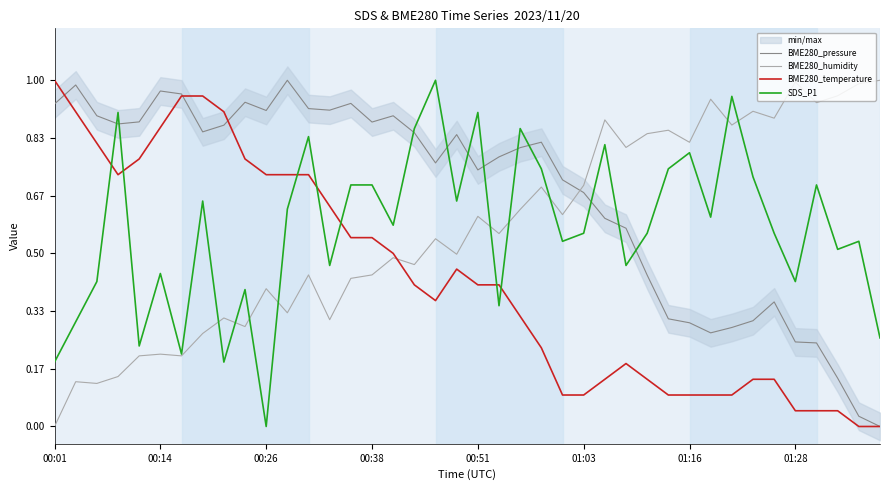

True or false: BME280_pressure and SDS_P1 intersect in this chart.

True